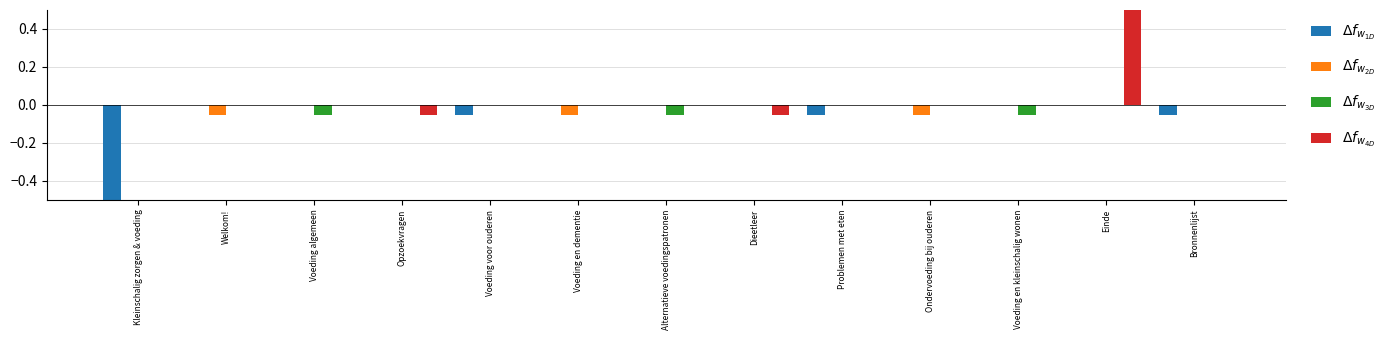

What are all the series names shown in the legend?

$\Delta f_{w_{1D}}$, $\Delta f_{w_{2D}}$, $\Delta f_{w_{3D}}$, $\Delta f_{w_{4D}}$